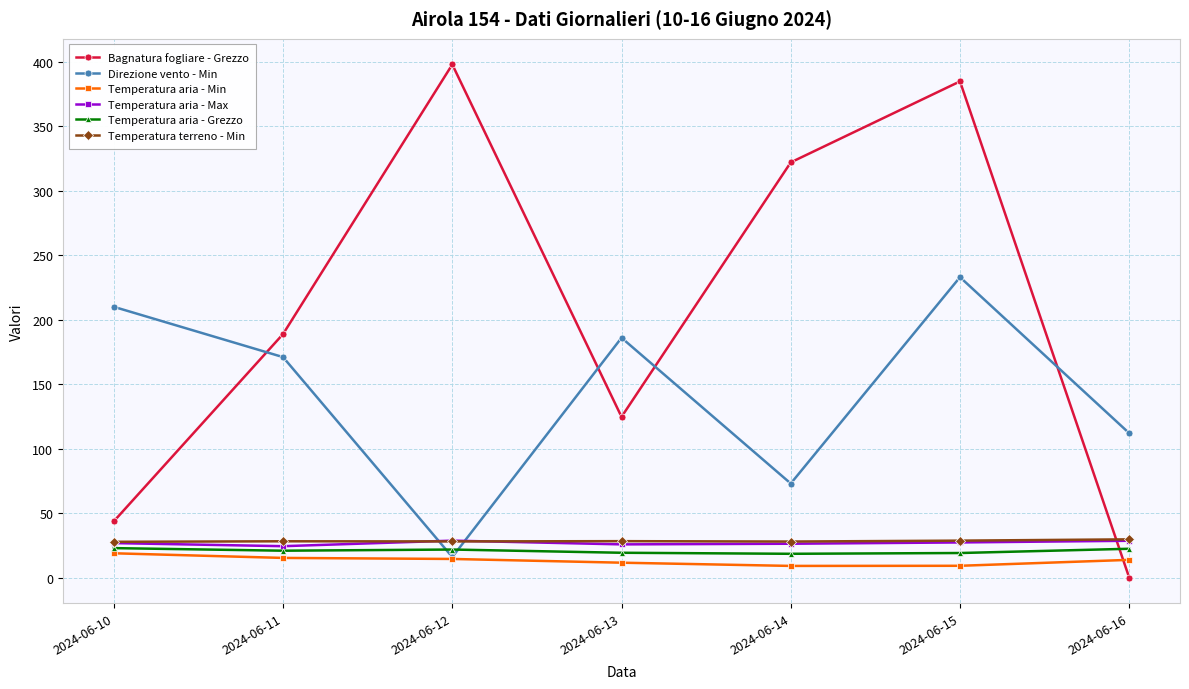

What is the average value of the Temperatura aria - Grezzo series?

20.7